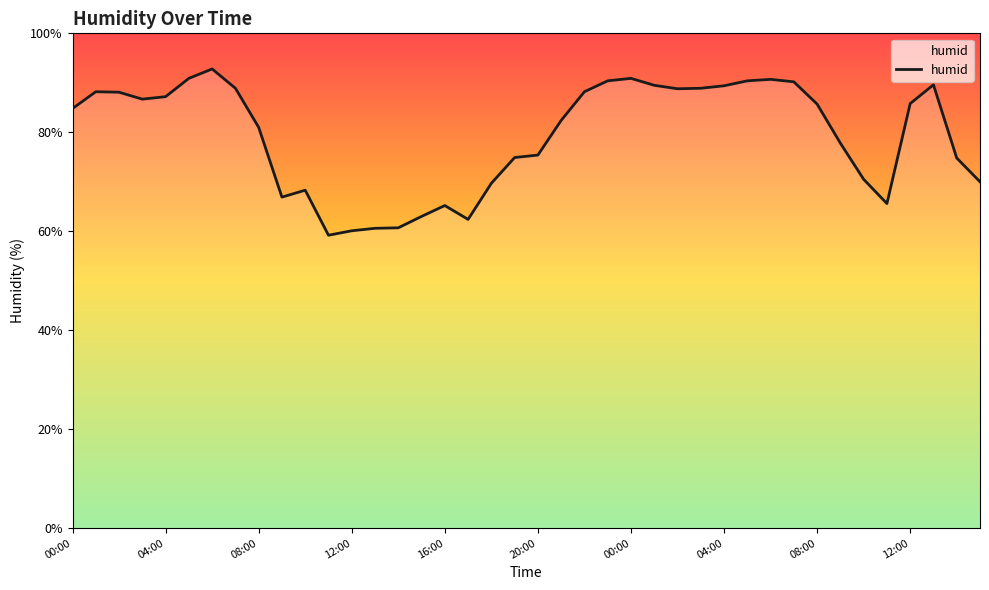

What is the smallest value displayed?

59.2